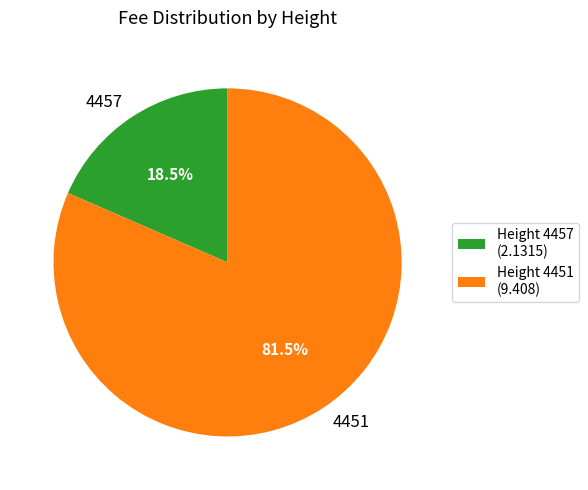

Which slice is the smallest?

4457